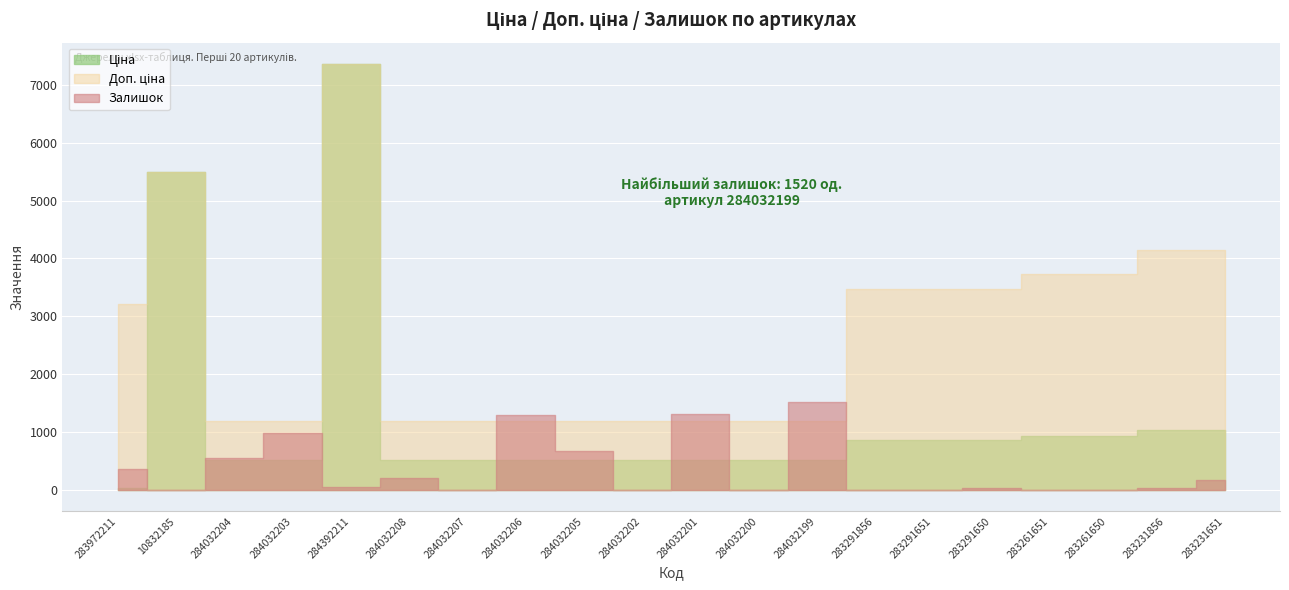

List the labels in order of Ціна value, largest first.

284392211, 10832185, 283231856, 283231651, 283261651, 283261650, 283291856, 283291651, 283291650, 284032204, 284032203, 284032208, 284032207, 284032206, 284032205, 284032202, 284032201, 284032200, 284032199, 283972211